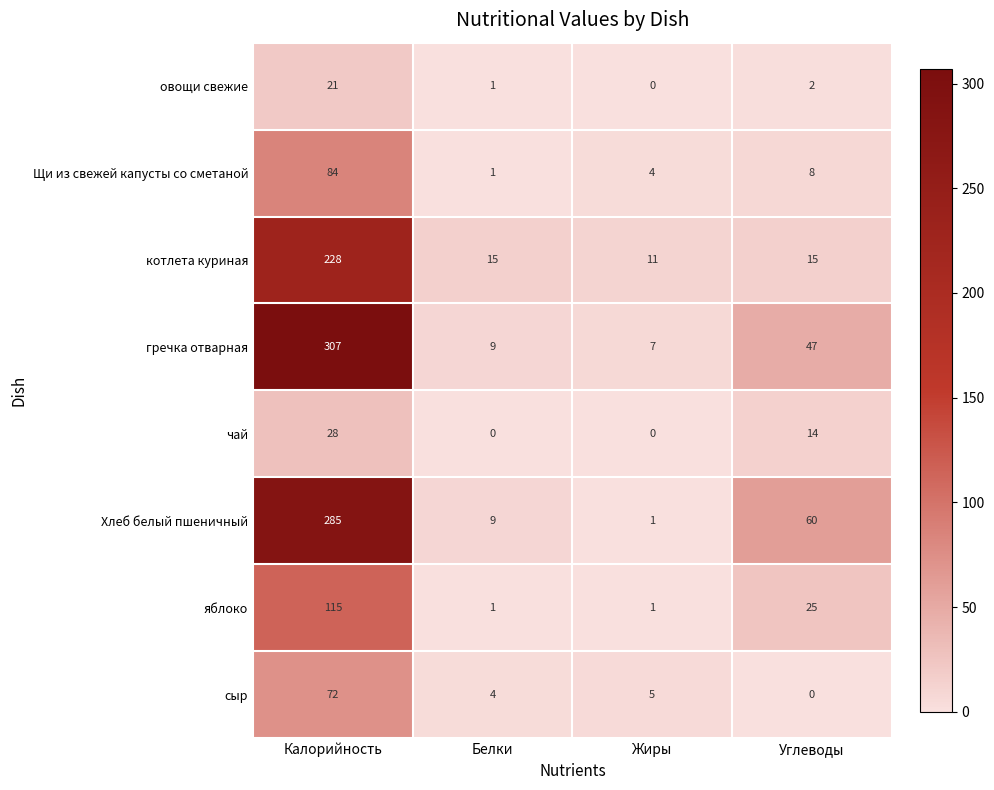

What is the difference between the highest and lowest values at Белки?

15